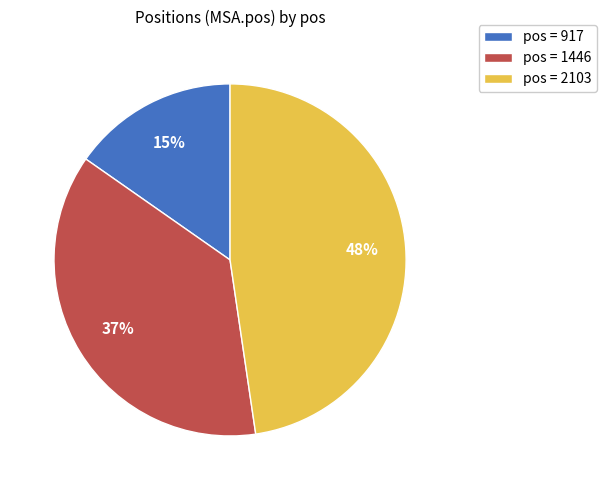

Do pos = 2103 and pos = 917 together represent more than half of the pie?

Yes